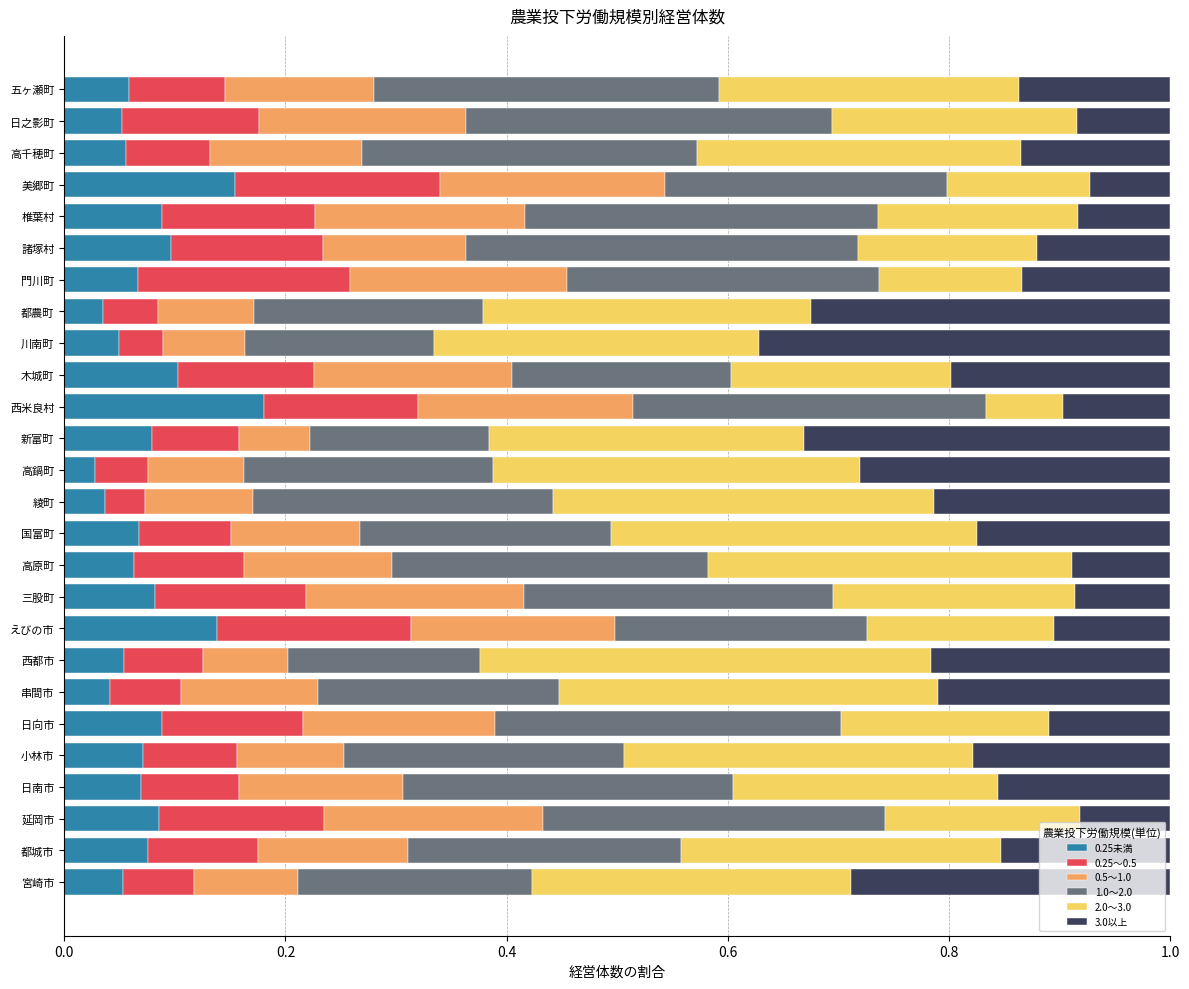

The value of 0.25未満 at 小林市 is 0.1. True or false?

True